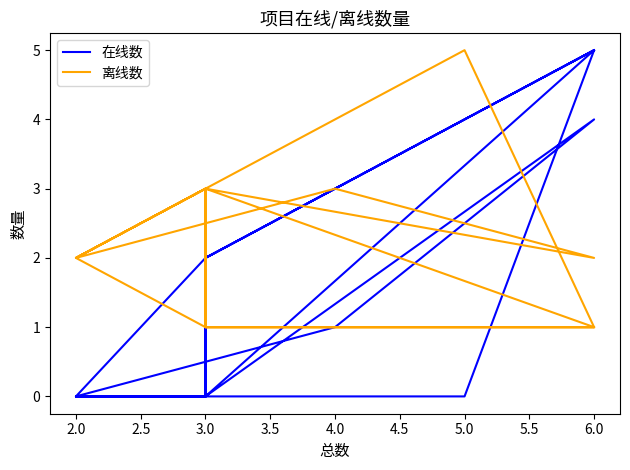

How many interior local valleys does the 在线数 series have?

2